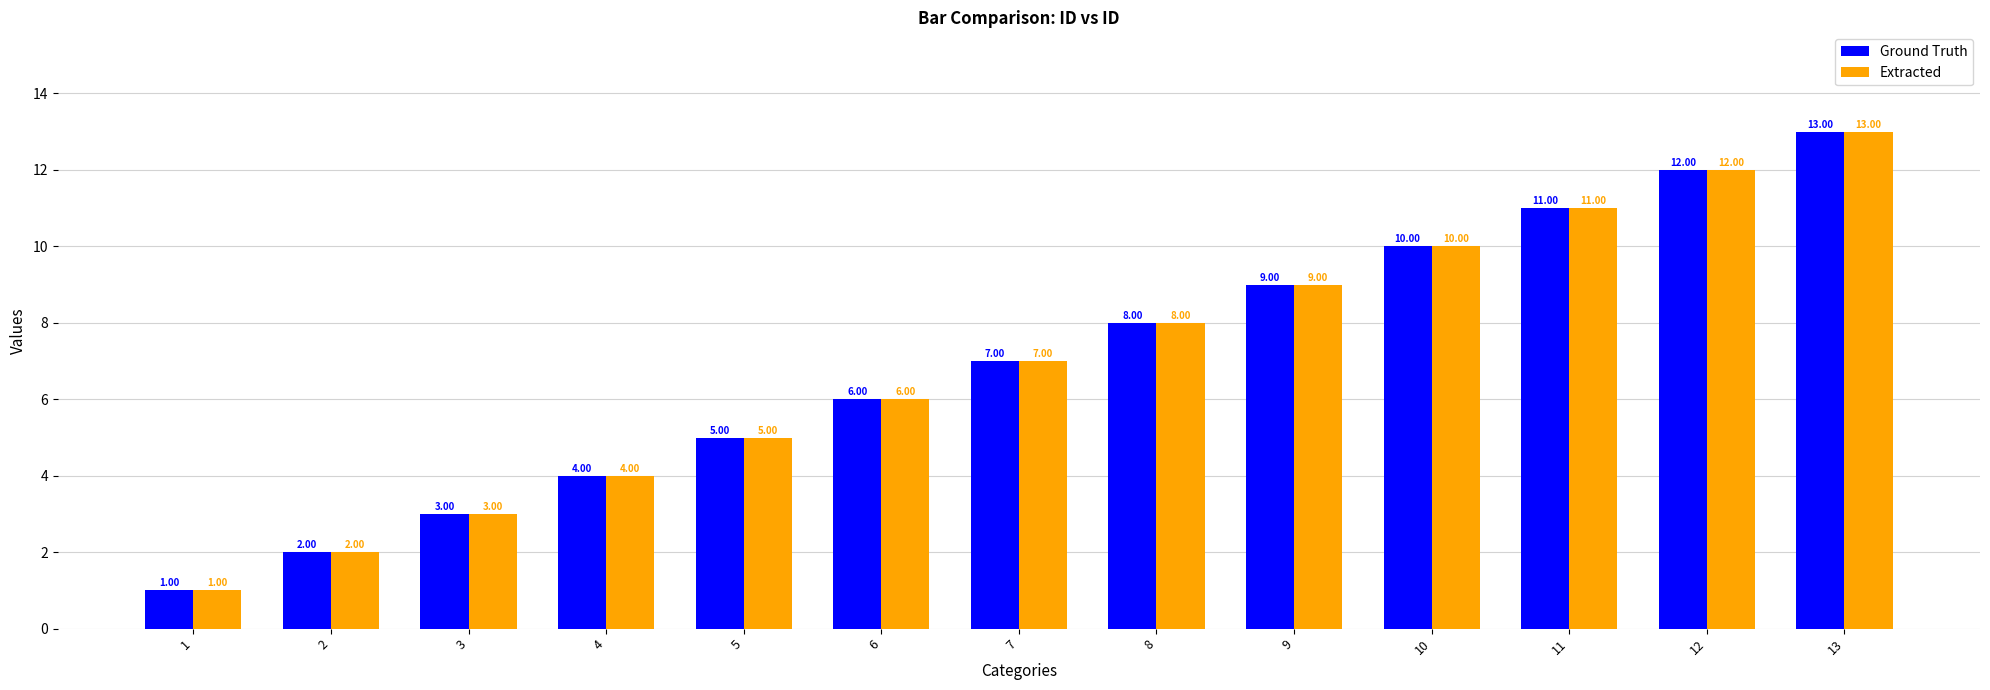

True or false: Ground Truth has a value of 8 at 8.

True